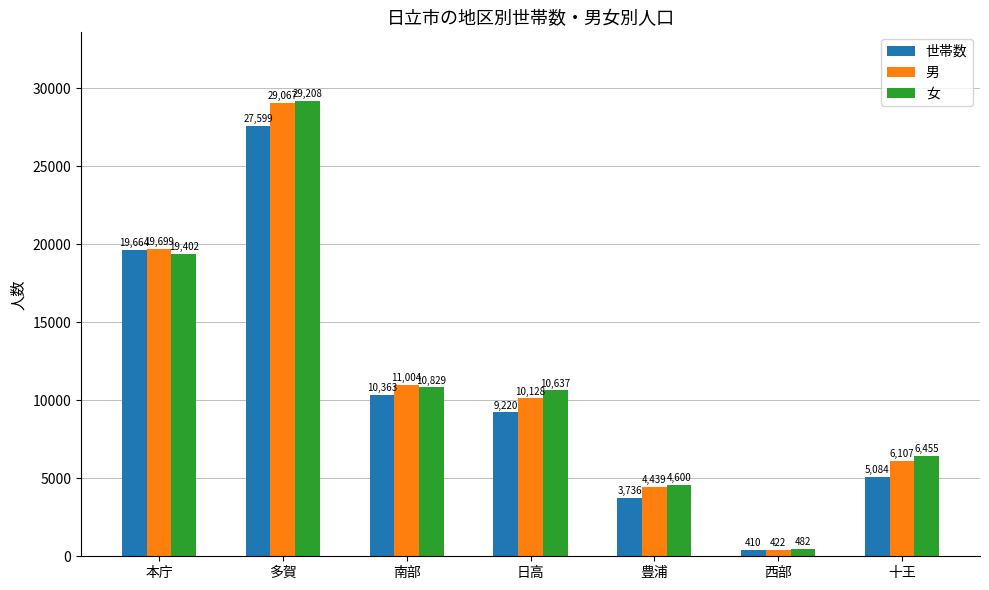

How many categories are shown in the chart?

7